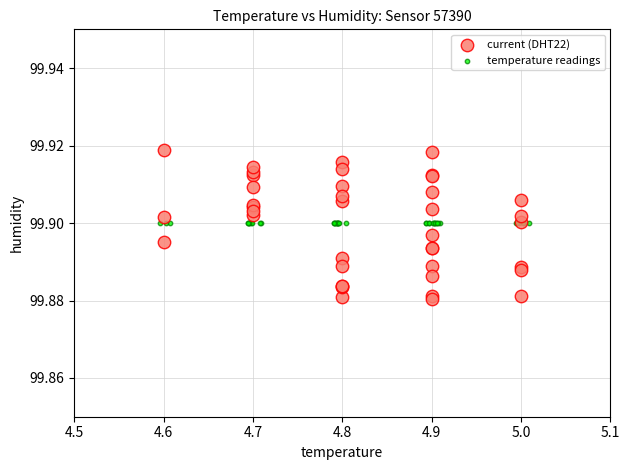

What are all the series names shown in the legend?

current (DHT22), temperature readings